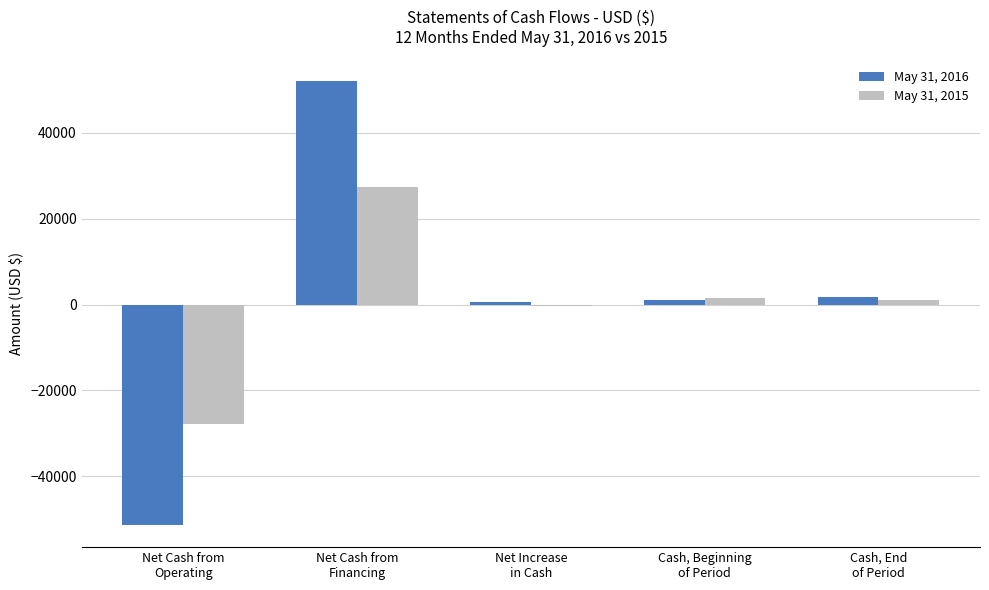

What is the spread (max minus min) of values at Cash, End
of Period?

666